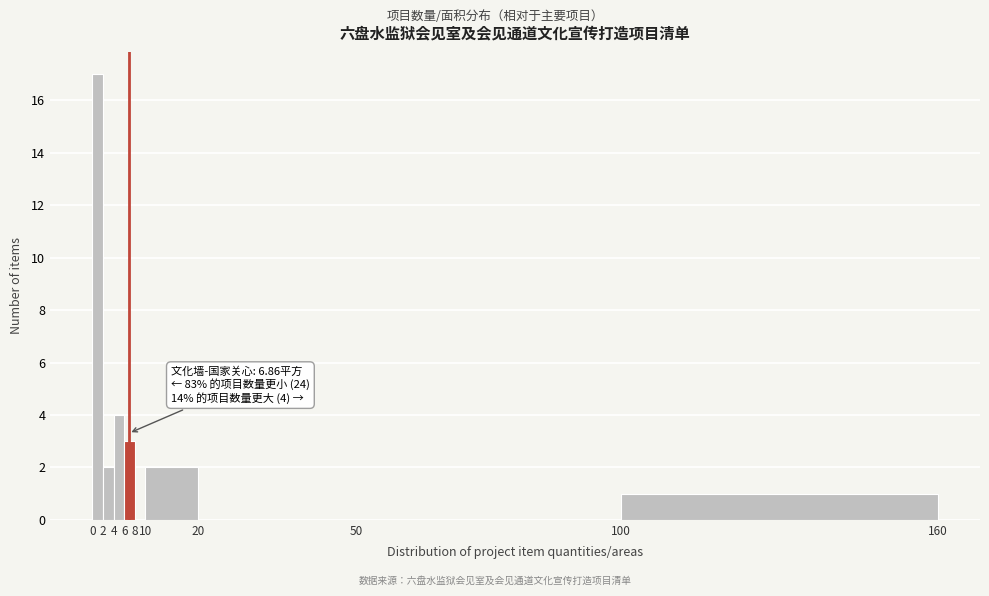

Over which range of the x-axis is the bar tallest?

0 to 2